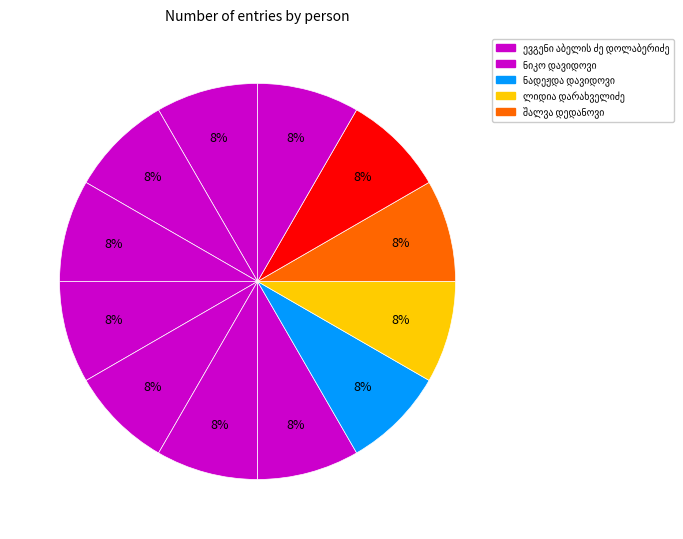

Count the number of slices in the pie.

12